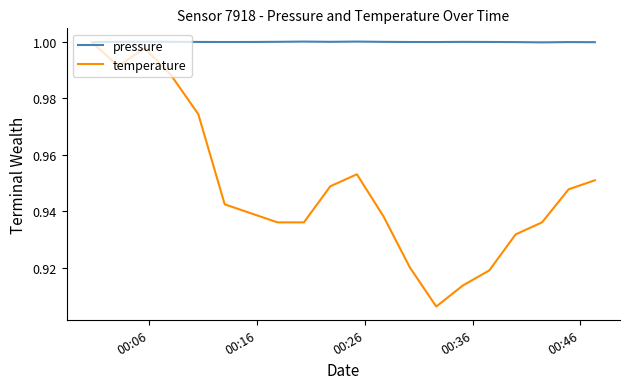

What is the difference between the second highest and minimum values in the temperature series?

0.1